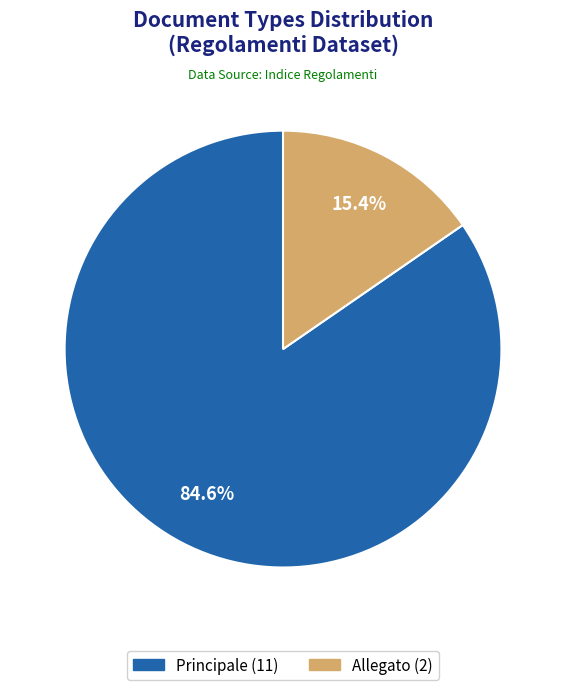

Which category has the biggest portion of the pie?

Principale